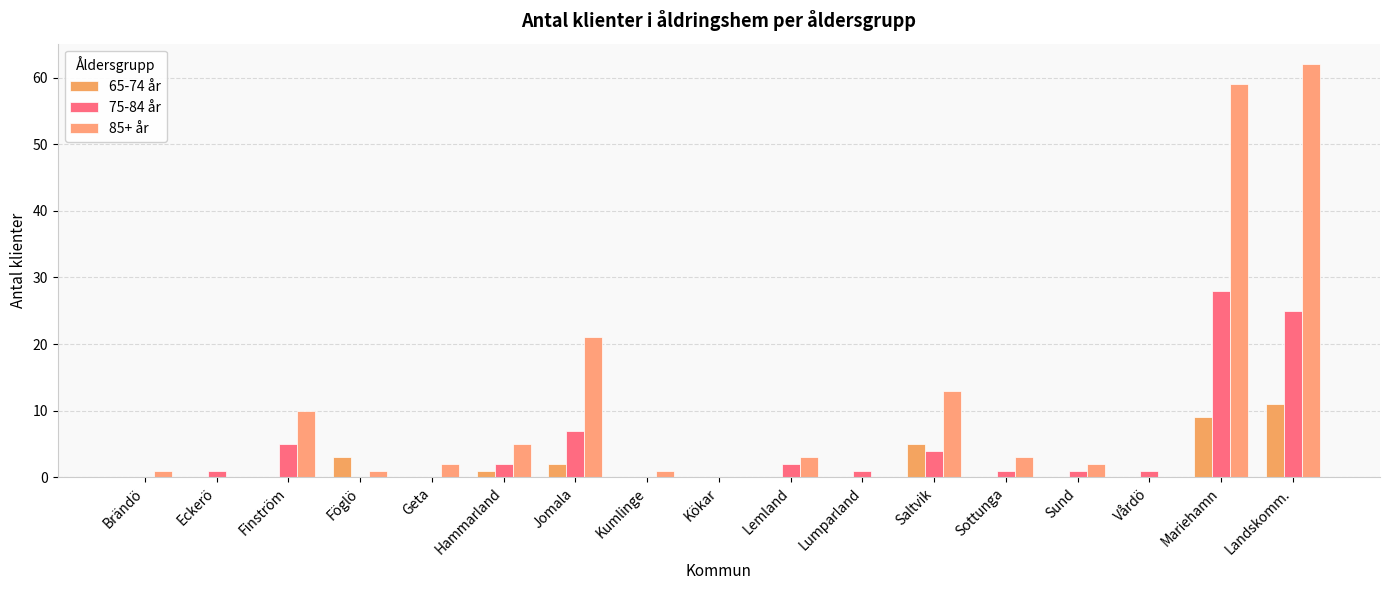

Is the value of 85+ år at Eckerö greater than the value of 75-84 år at Finström?

No